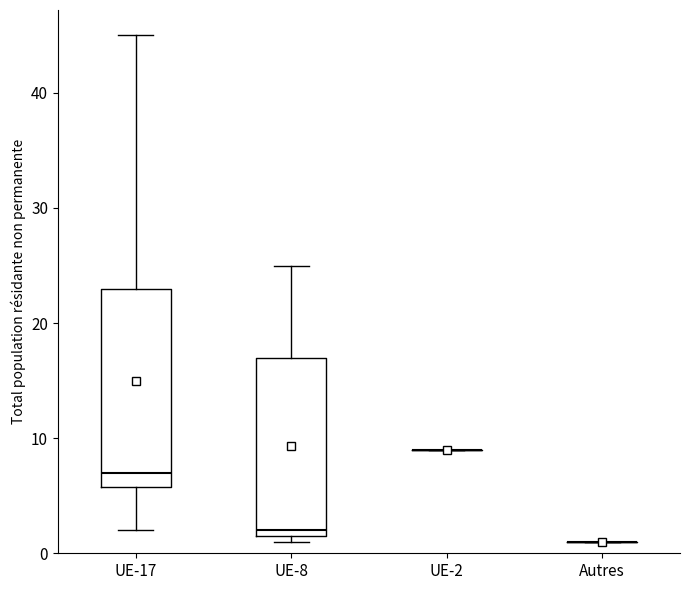

Which box is the tallest, from its lower edge to its upper edge?

UE-17